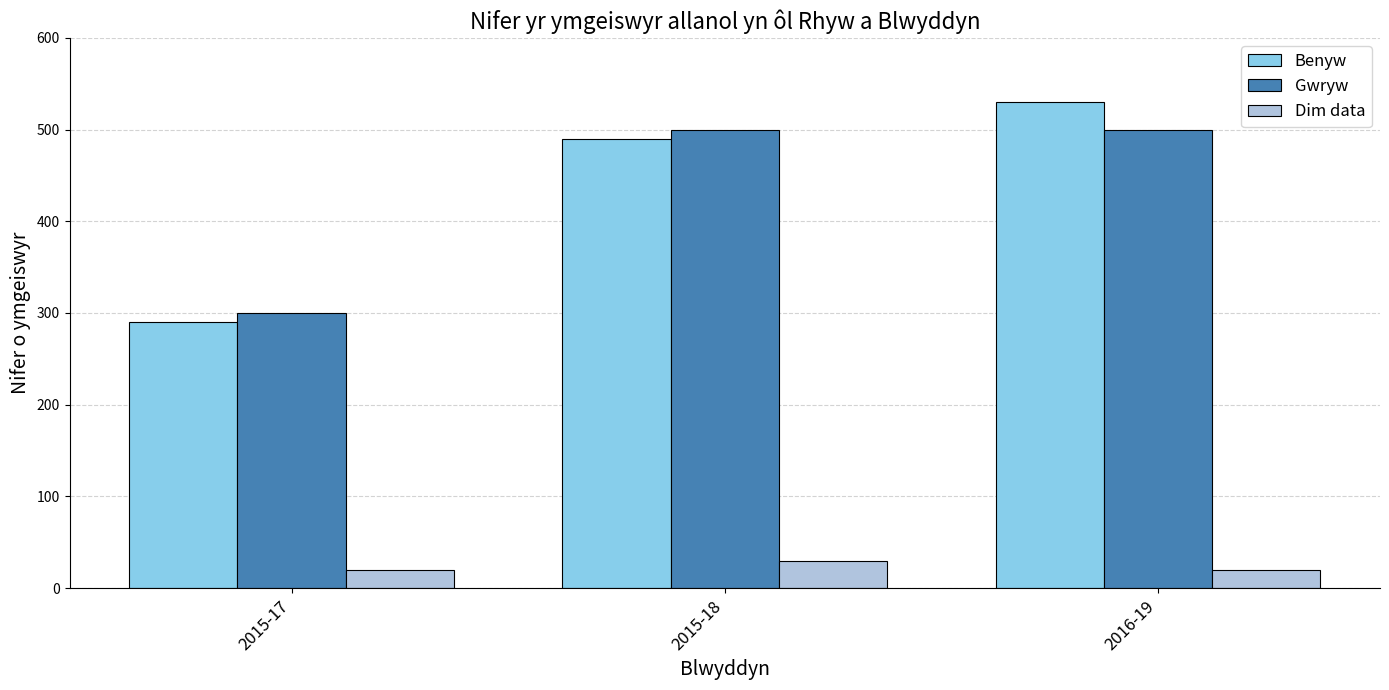

Rank the series by their maximum value, from highest to lowest.

Benyw, Gwryw, Dim data